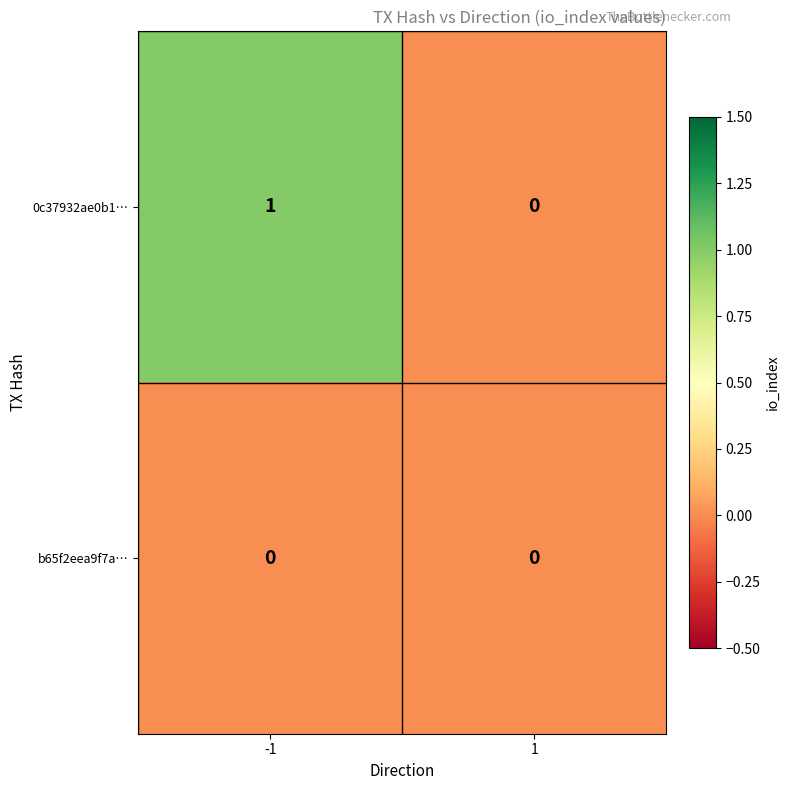

Rank the categories by 0c37932ae0b1… value from highest to lowest.

-1, 1